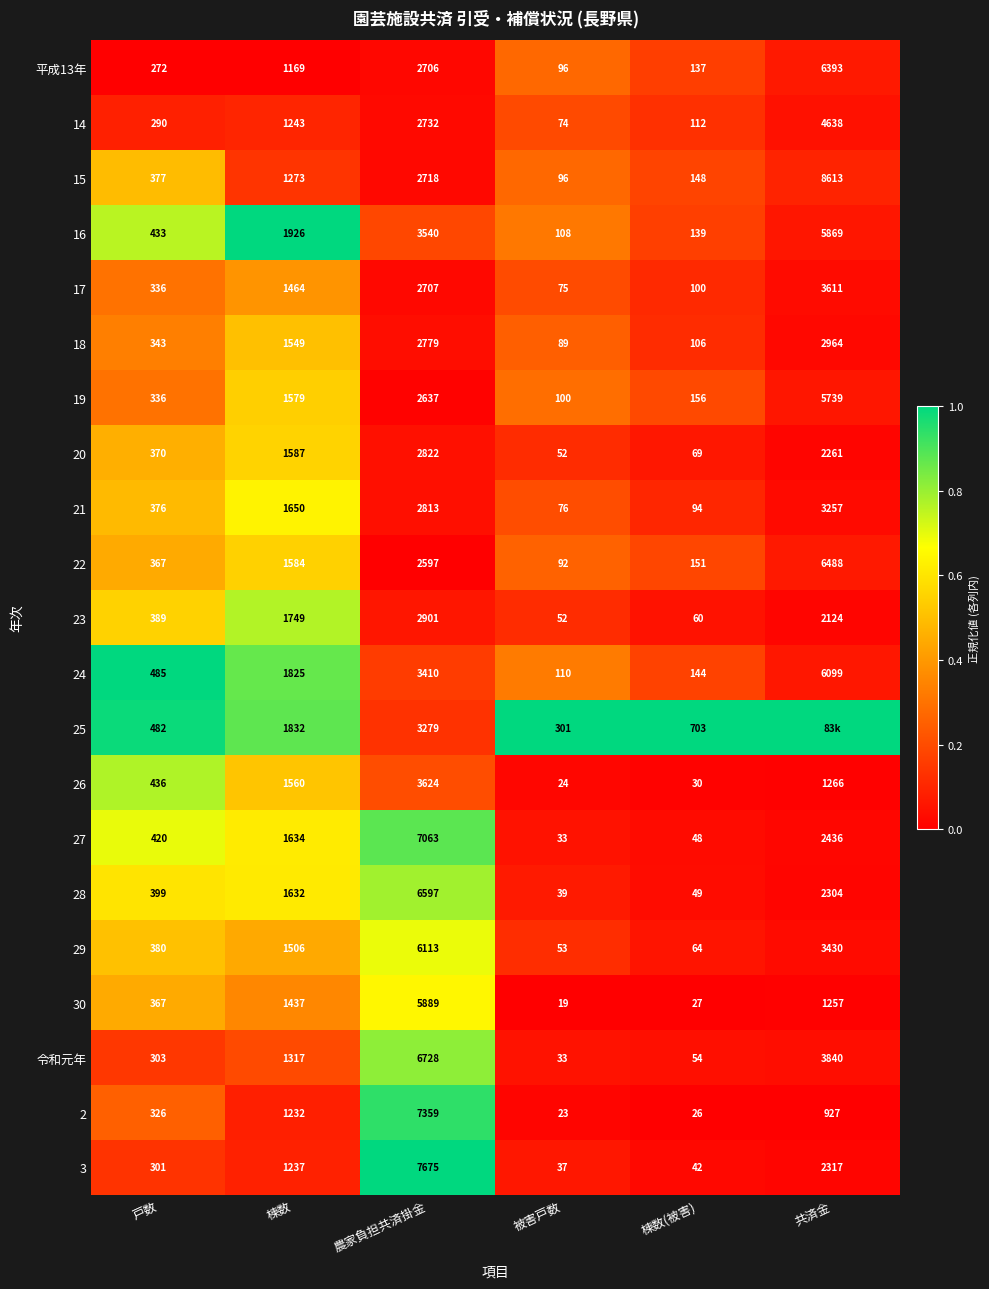

What is the sum of the 14 values at 棟数 and 農家負担共済掛金?

3975